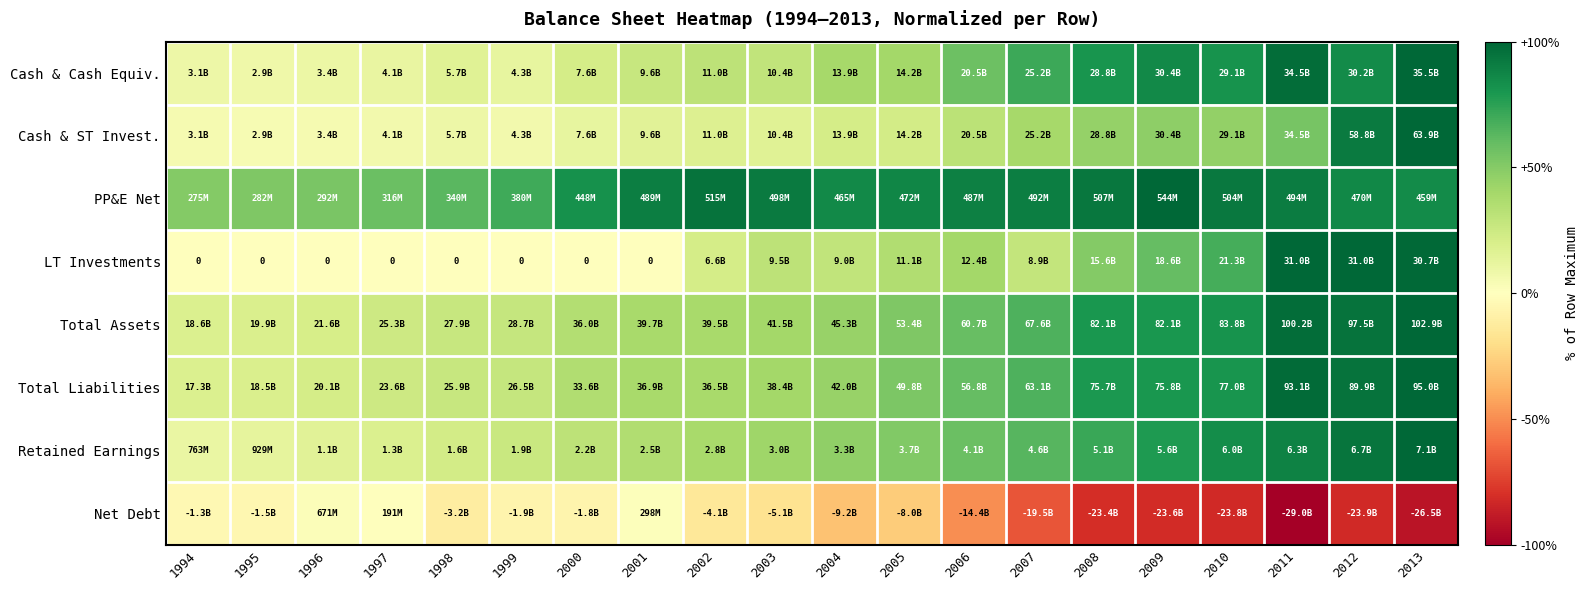

Which has a higher value, 1994 or 2001?

2001